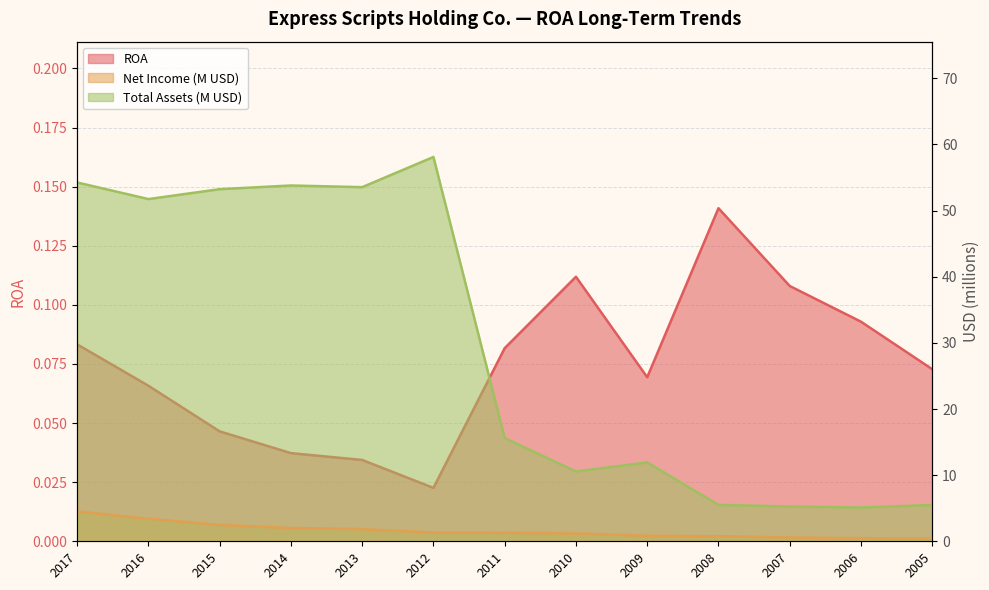

At which category is the sum across all series the highest?

2012